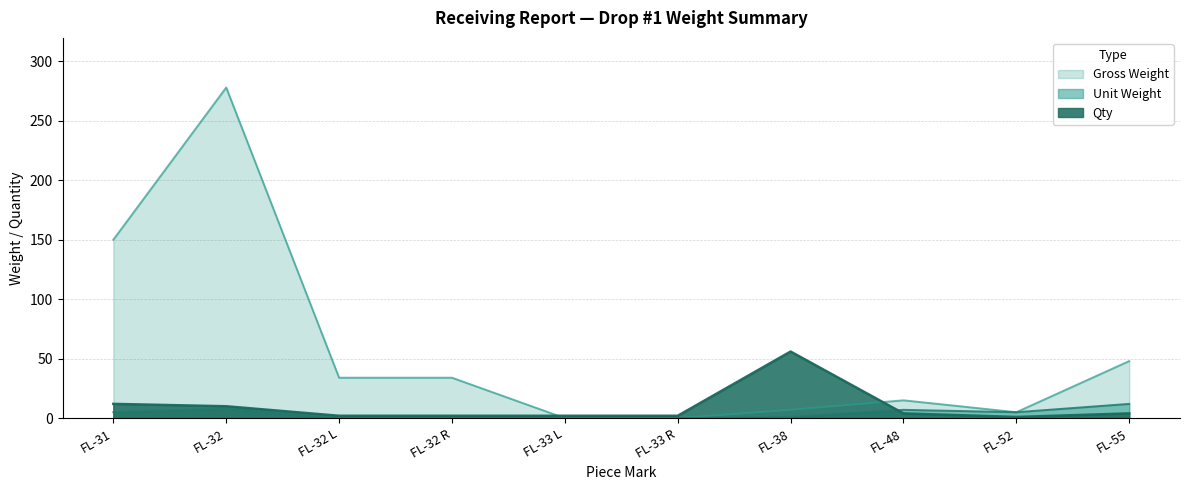

True or false: Gross Weight and Unit Weight cross at least once.

False